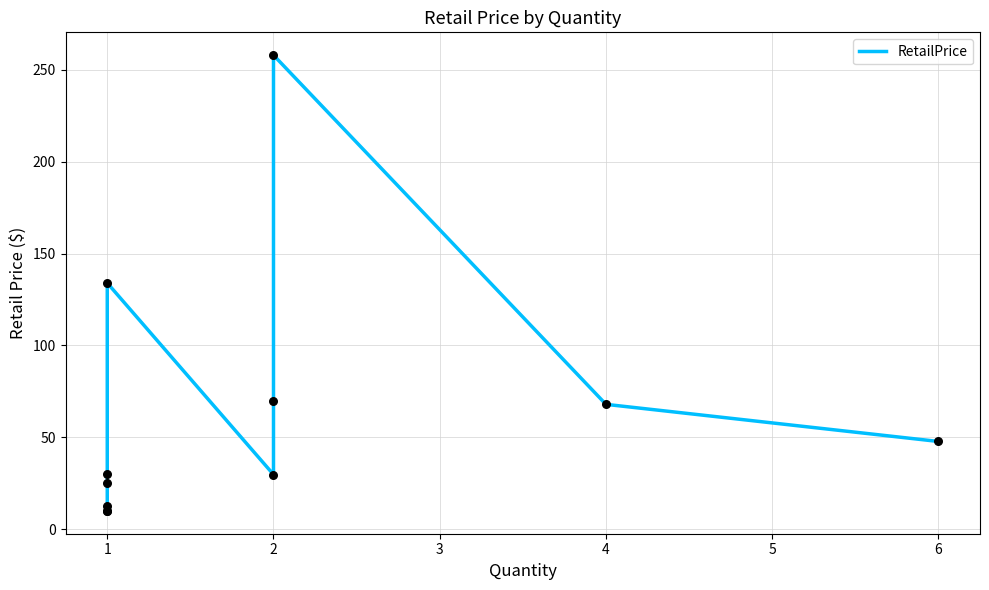

What is the change in value from 4 to 5?

+104.0